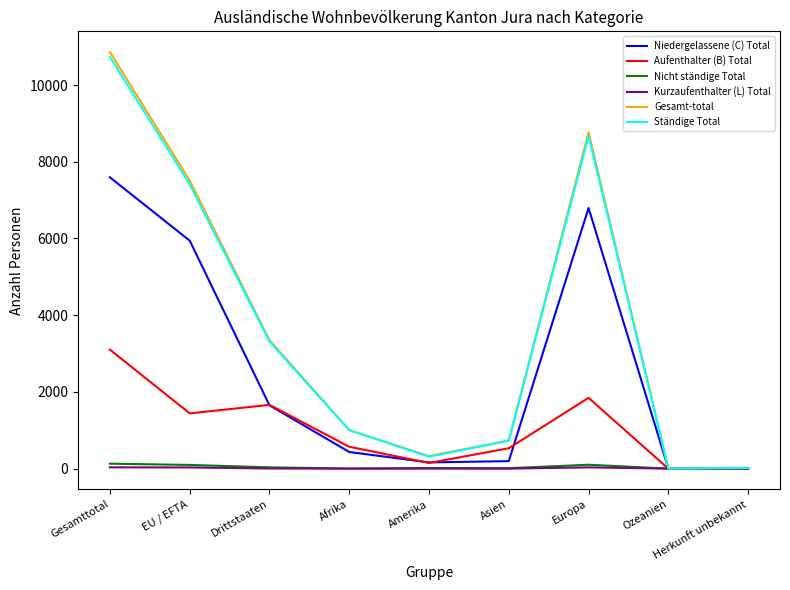

Is the value of Aufenthalter (B) Total at Afrika greater than the value of Niedergelassene (C) Total at EU / EFTA?

No